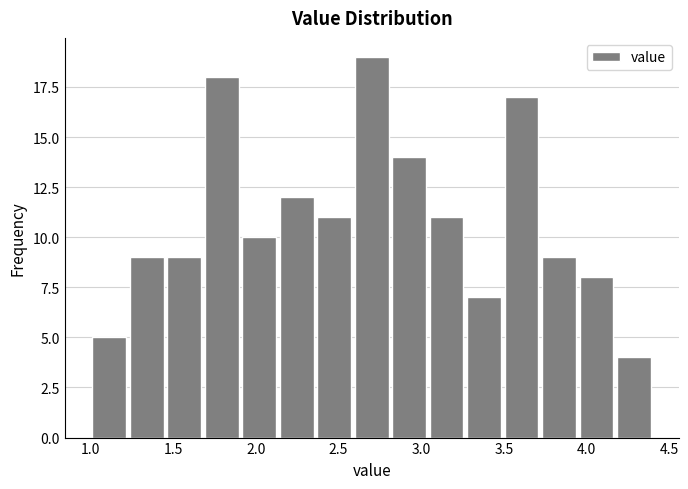

How tall is the bar that spans 3.25 to 3.50 on the x-axis? Neither the bar edges nor the heights are printed on the chart, so give them approximately, as read against the axes.

7